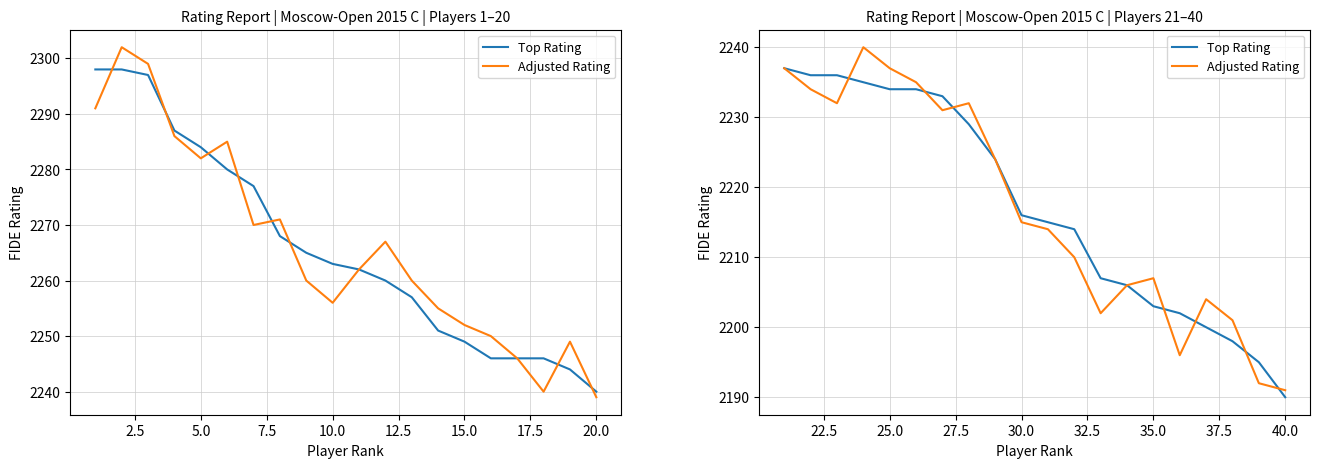

Does the chart display data point markers on the line(s)?

No